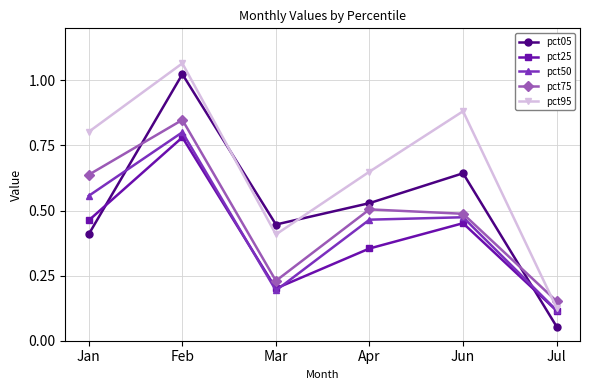

Which series has the largest range (max minus min)?

pct05